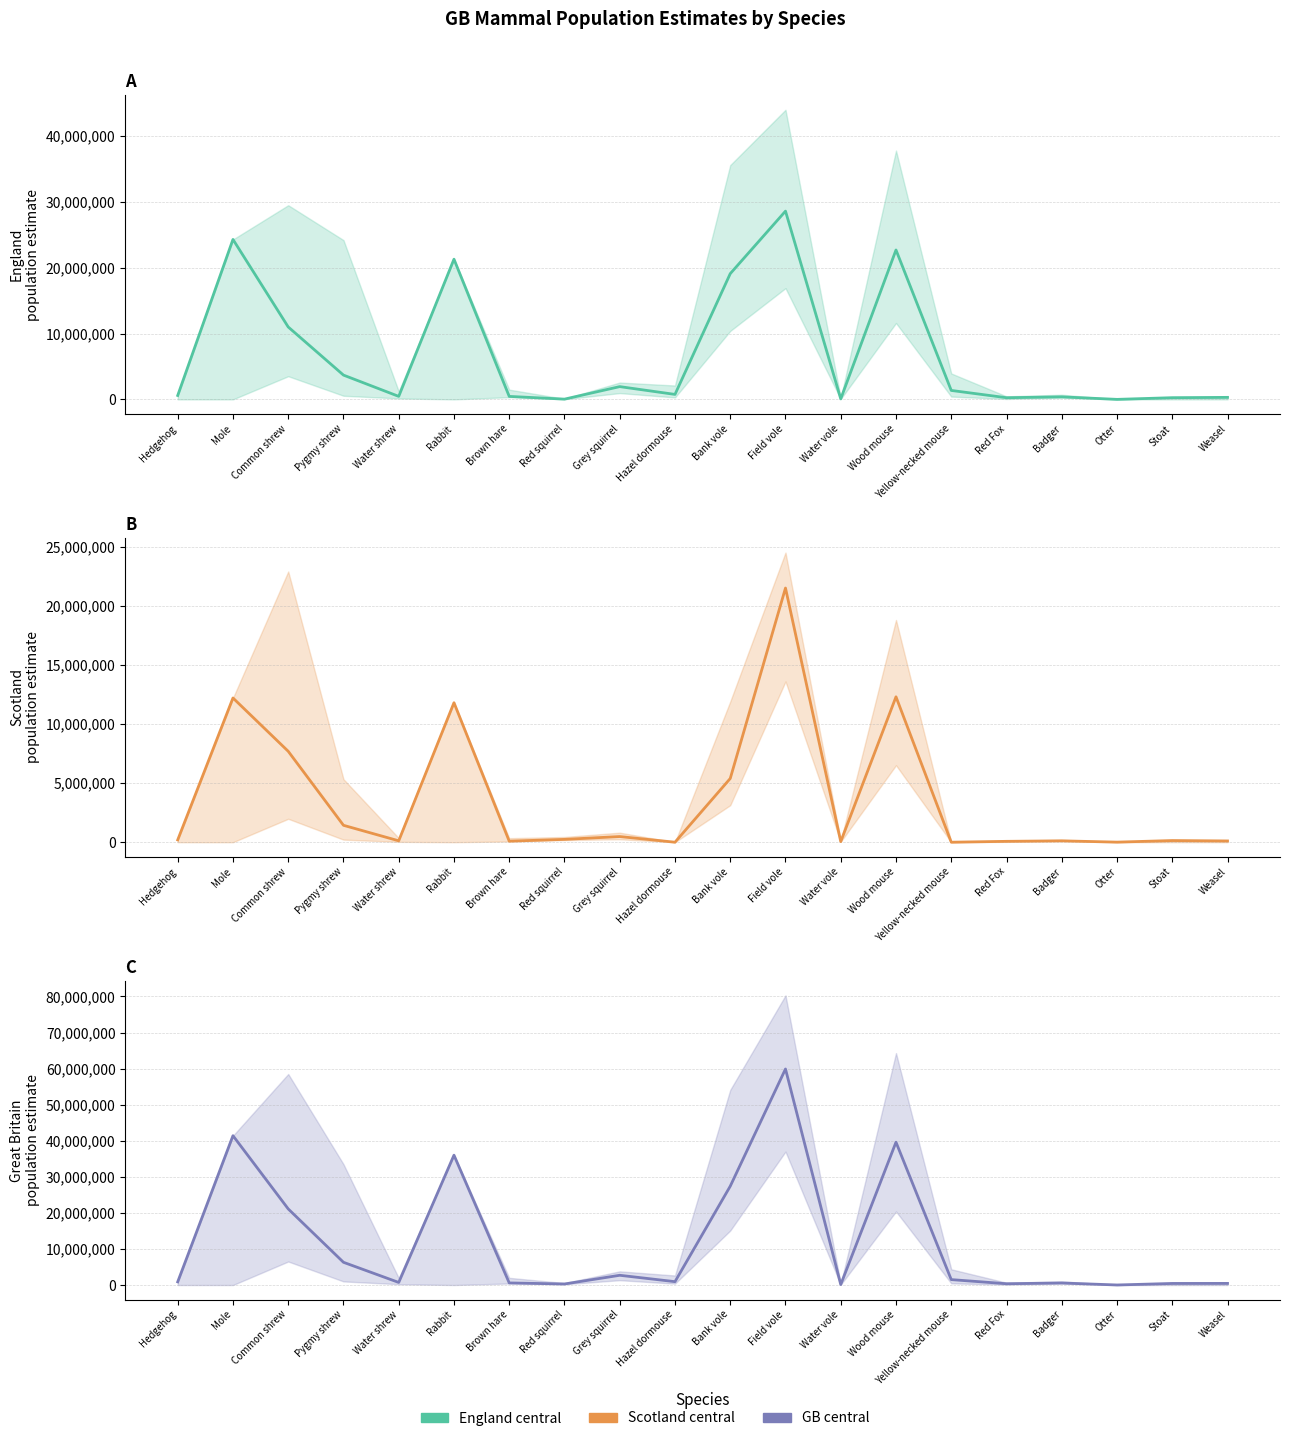

What is the highest value of the Scotland central series?

21500000